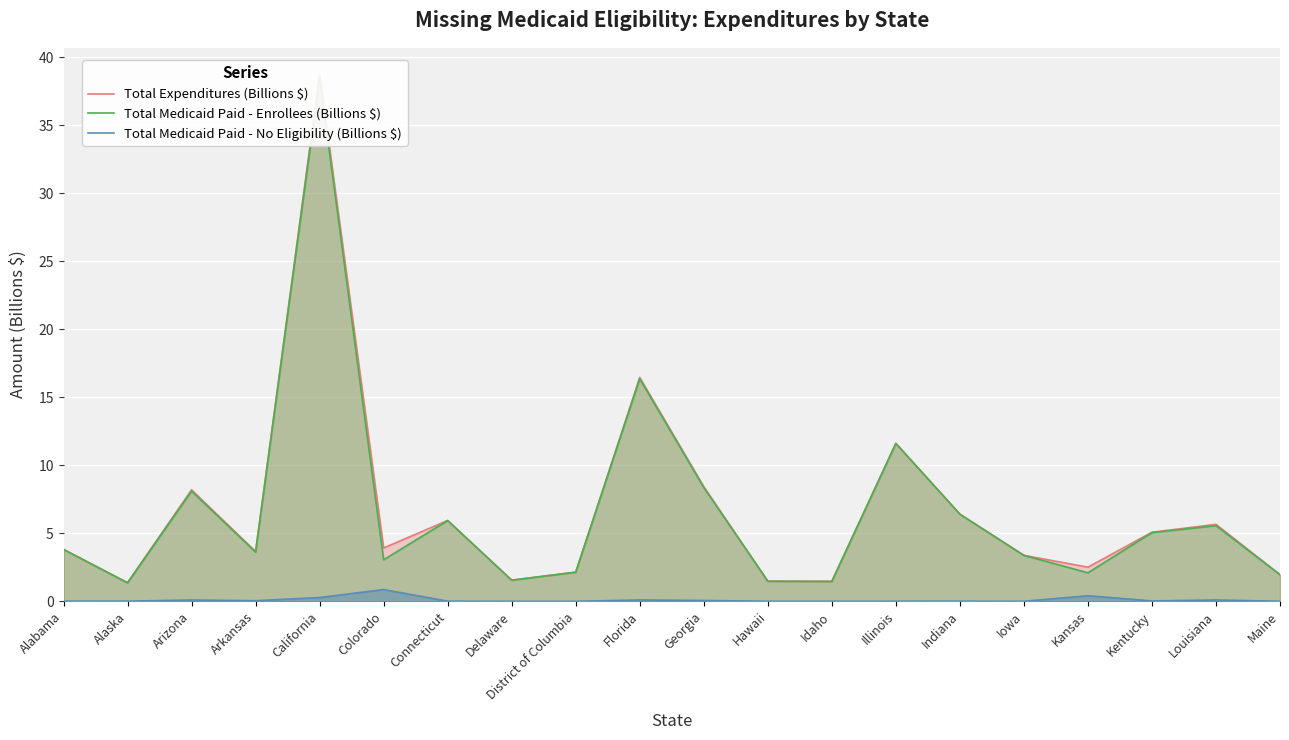

What is the difference between the second highest and minimum values in the Total Medicaid Paid - No Eligibility (Billions $) series?

0.4